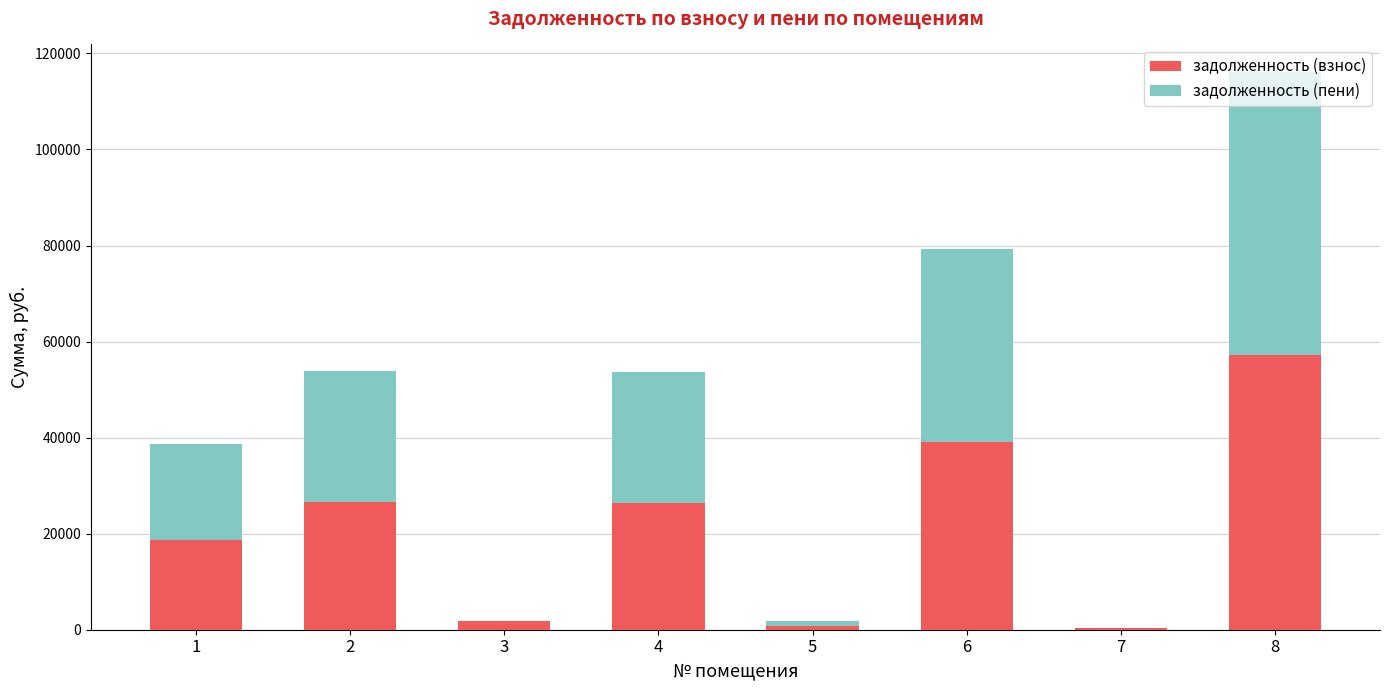

What is the sum of all задолженность (взнос) values?

170629.2